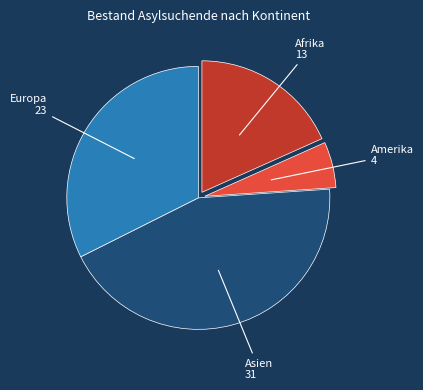

Is there a majority slice in this chart?

No